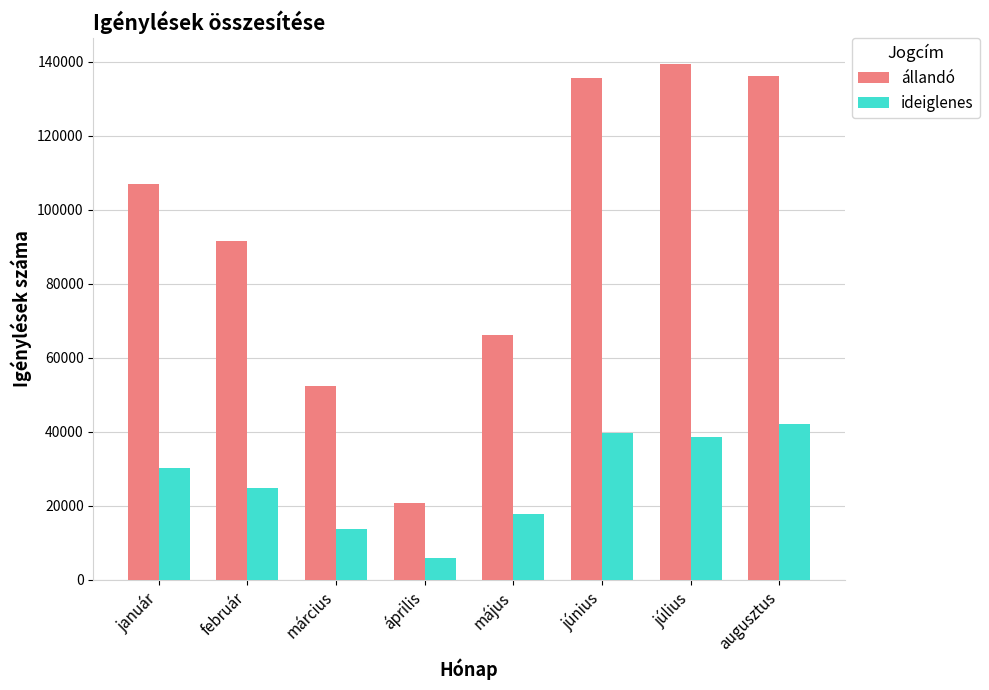

What are all the series names shown in the legend?

állandó, ideiglenes